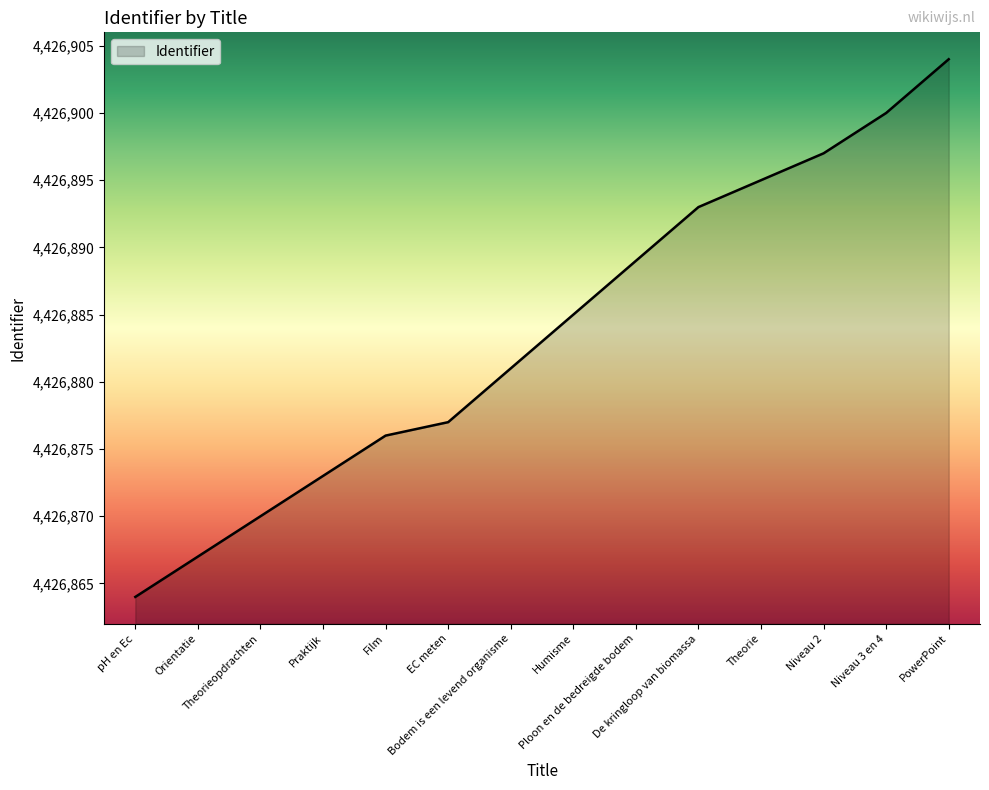

Rank the categories by value from highest to lowest.

PowerPoint, Niveau 3 en 4, Niveau 2, Theorie, De kringloop van biomassa, Ploon en de bedreigde bodem, Humisme, Bodem is een levend organisme, EC meten, Film, Praktijk, Theorieopdrachten, Orientatie, pH en Ec